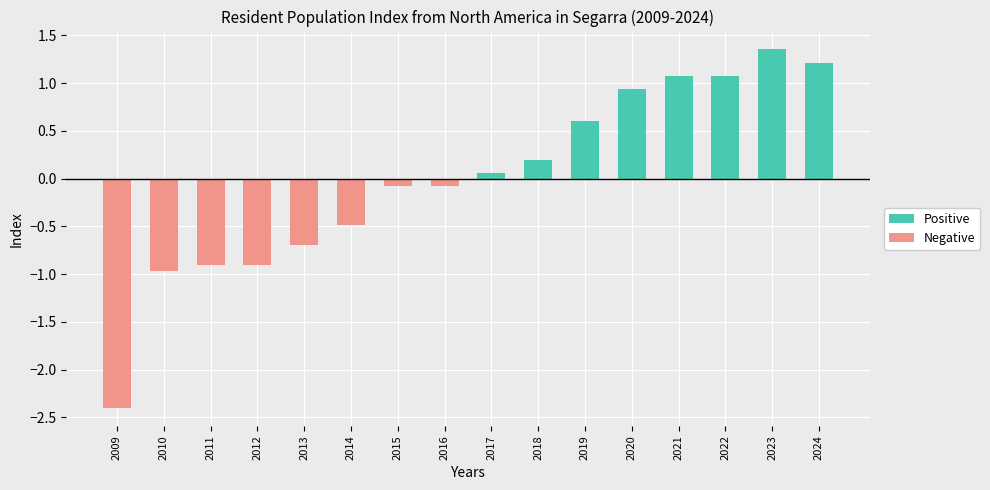

What is the spread (max minus min) of values at 2018?

0.2